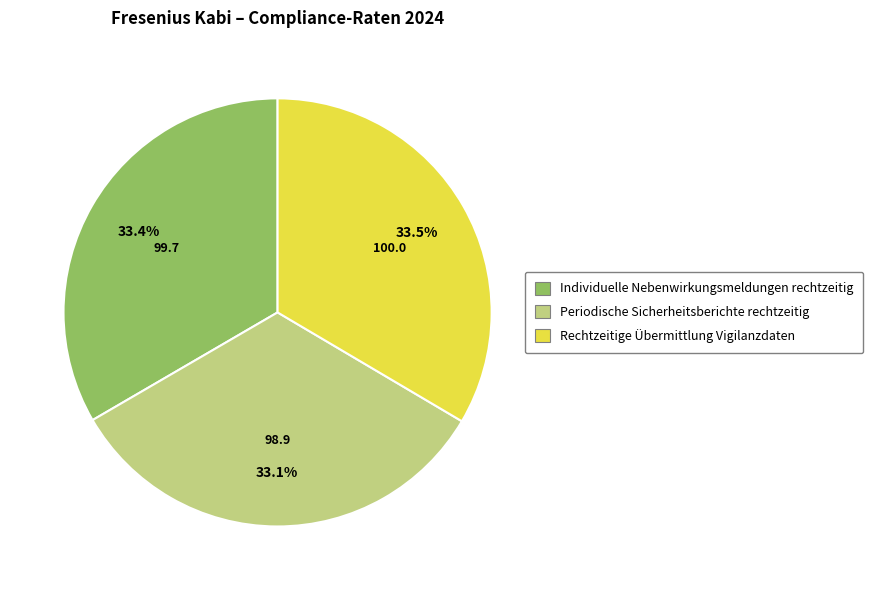

True or false: Individuelle Nebenwirkungsmeldungen rechtzeitig accounts for 33% of the total.

True